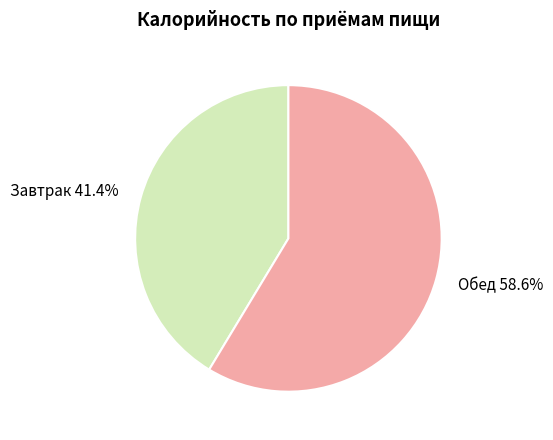

The Обед slice represents 59% of the pie. True or false?

True